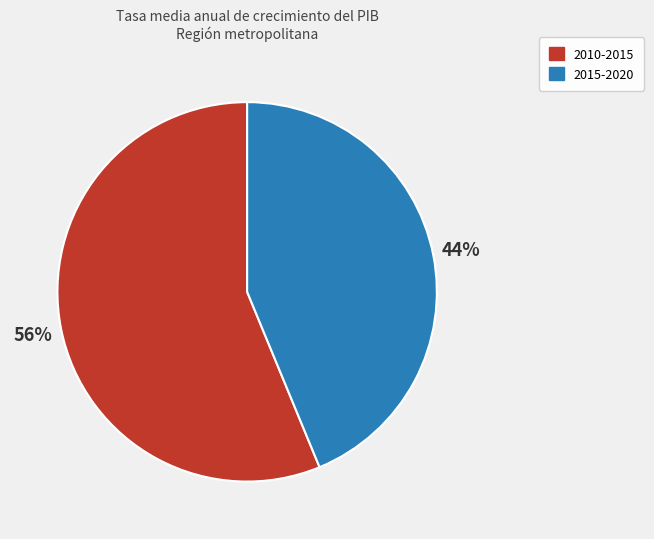

How many slices are in this pie chart?

2